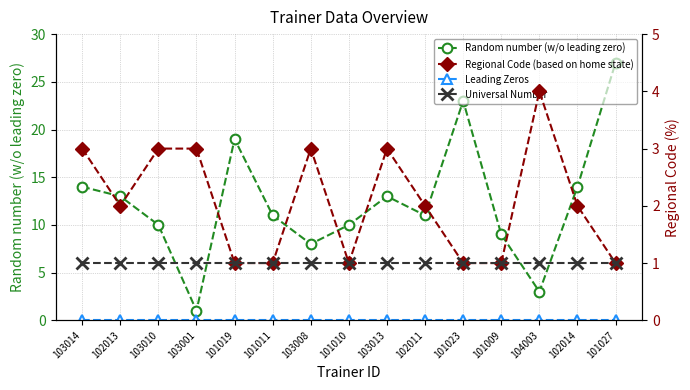

At which category is the sum across all series the highest?

101027